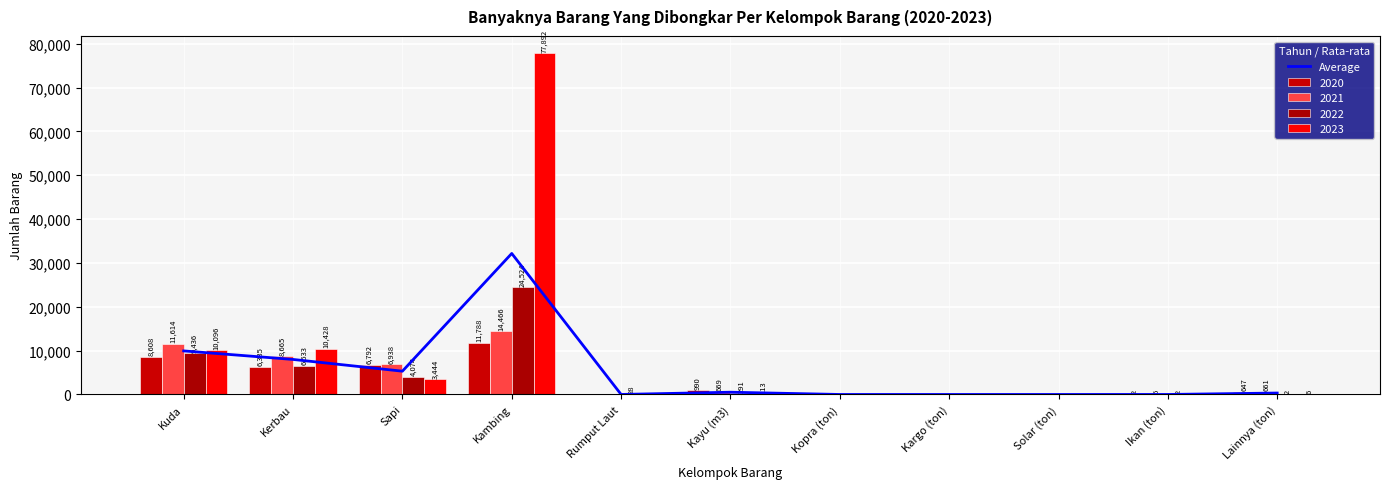

What is the value of the 11th bar from the left?

329.0